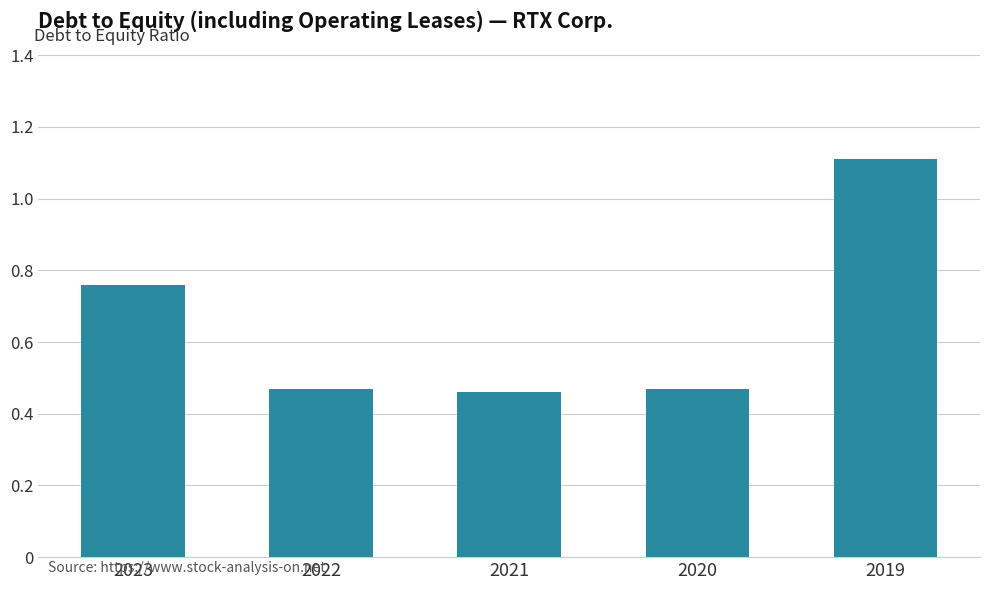

What is the sum of all values?

3.3